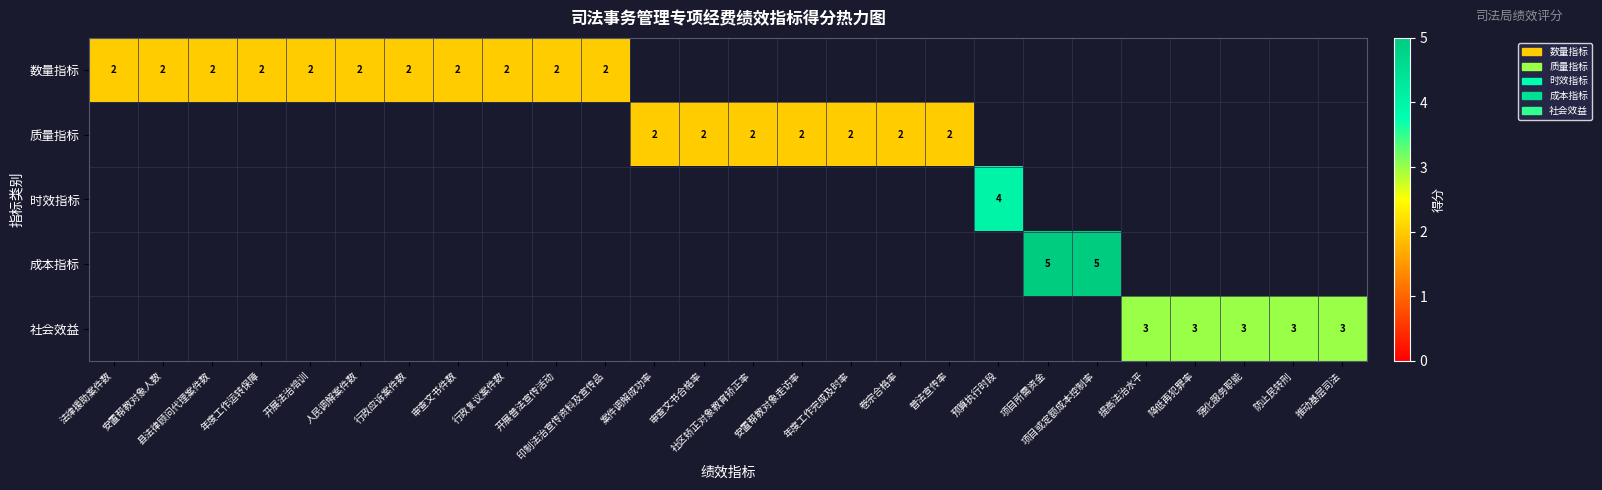

What is the minimum value shown in the chart?

2.0